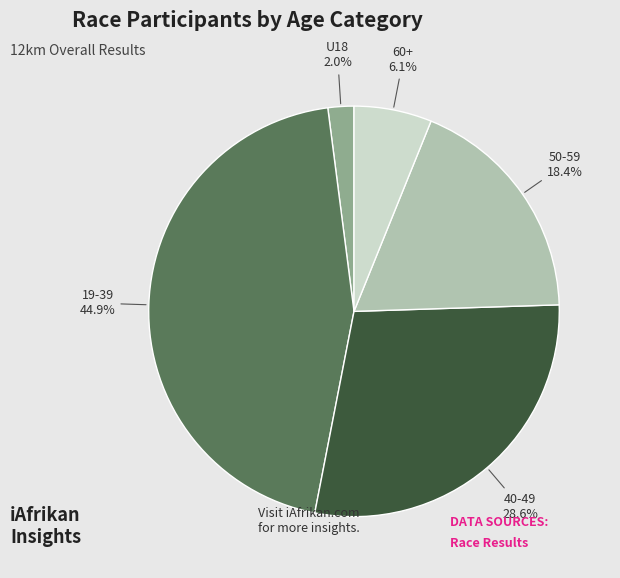

To the nearest percent, what is the difference between the largest and smallest slice percentages?

43%